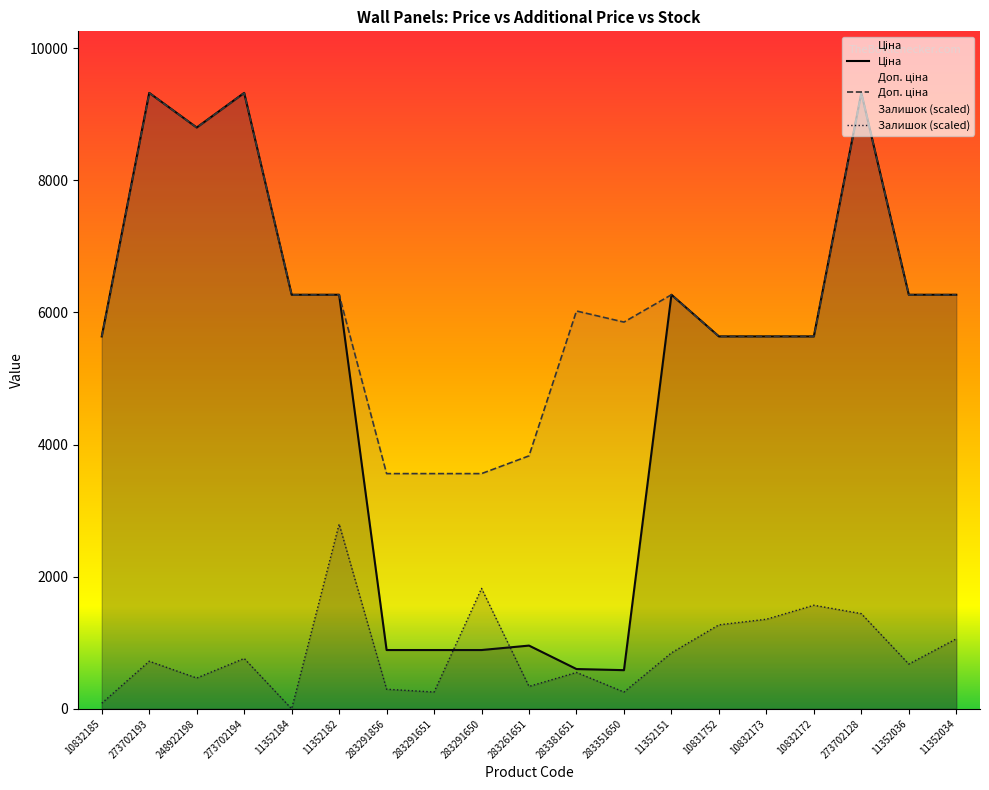

What is the difference between the second highest and second lowest values in the Залишок (scaled) series?

1737.2